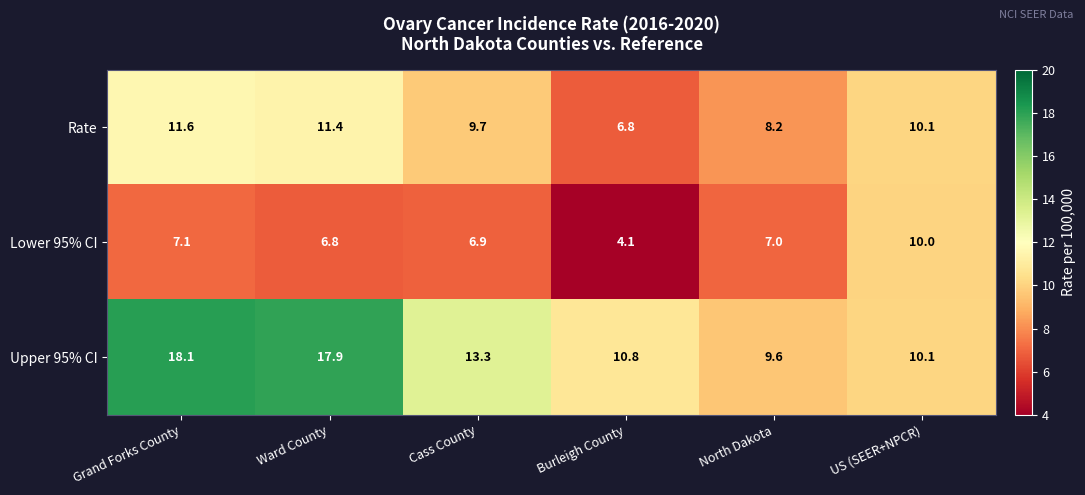

How many values in the Upper 95% CI series are below 13?

3